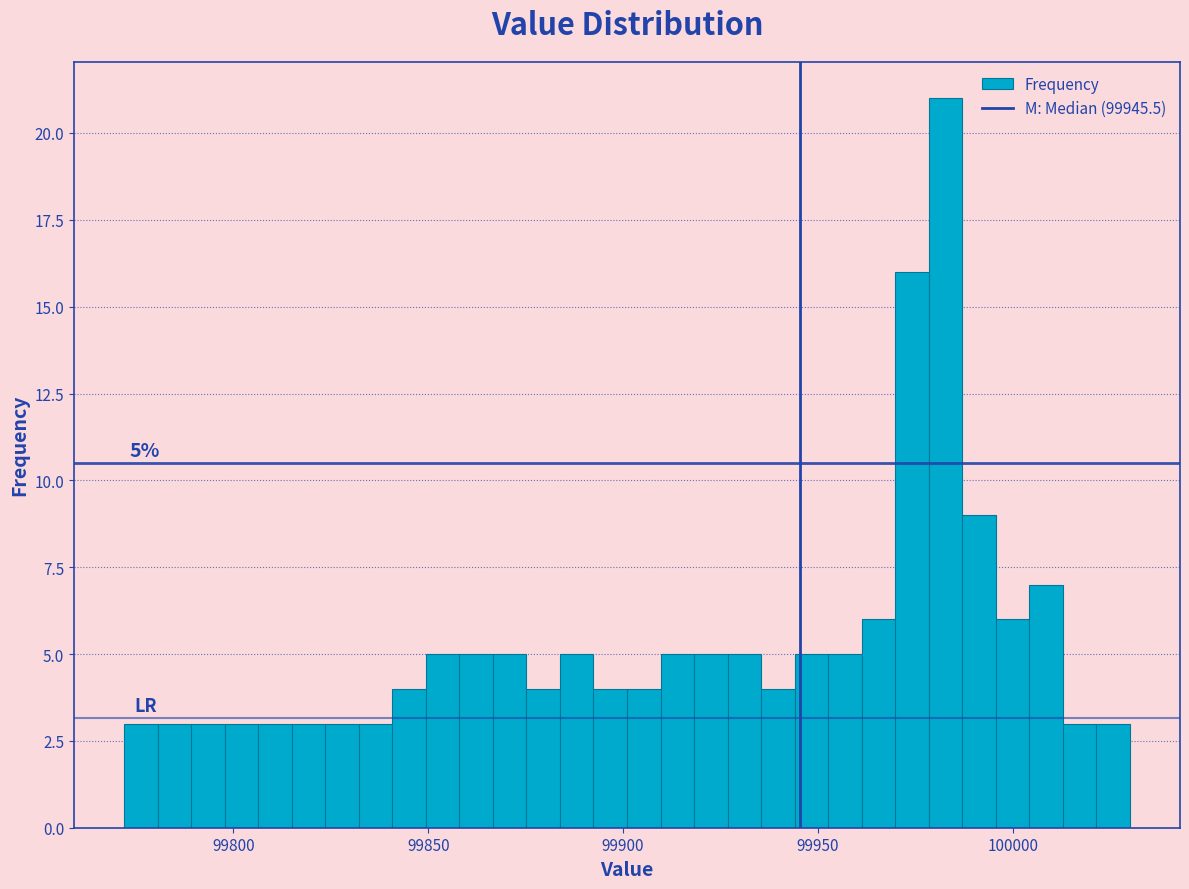

Read against the x-axis, roughly where is the centre of the tallest bar?

99985